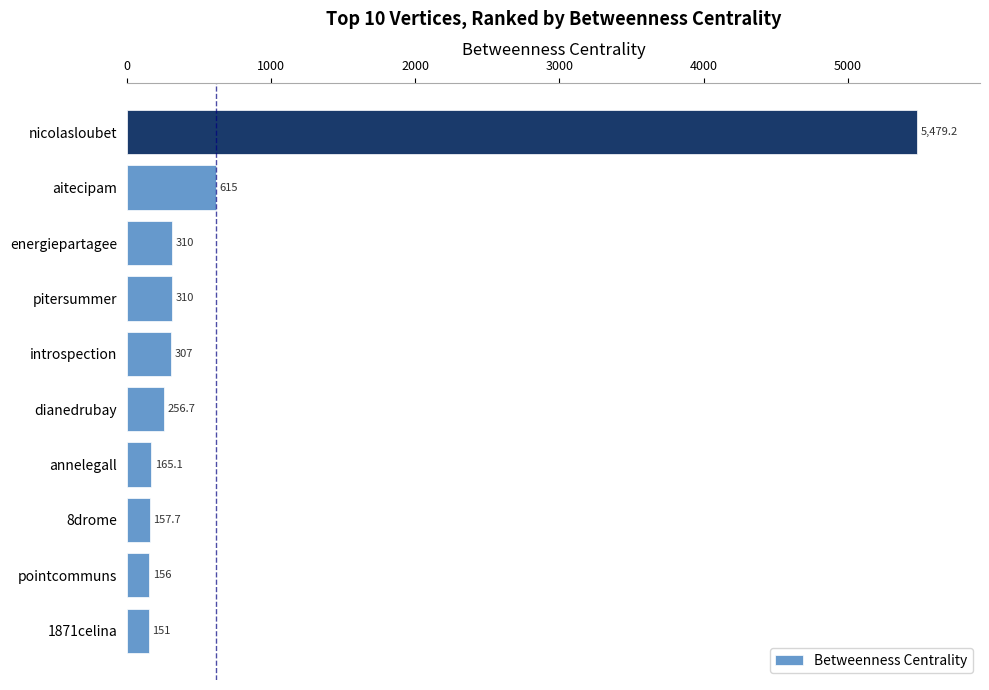

True or false: the data shows 156.0 at pointcommuns.

True